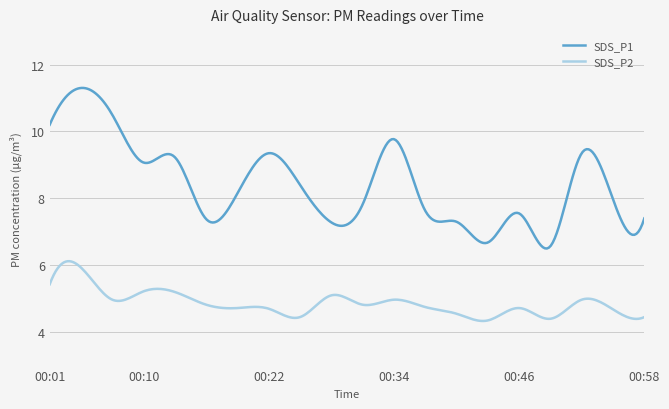

Which series has the largest range (max minus min)?

SDS_P1